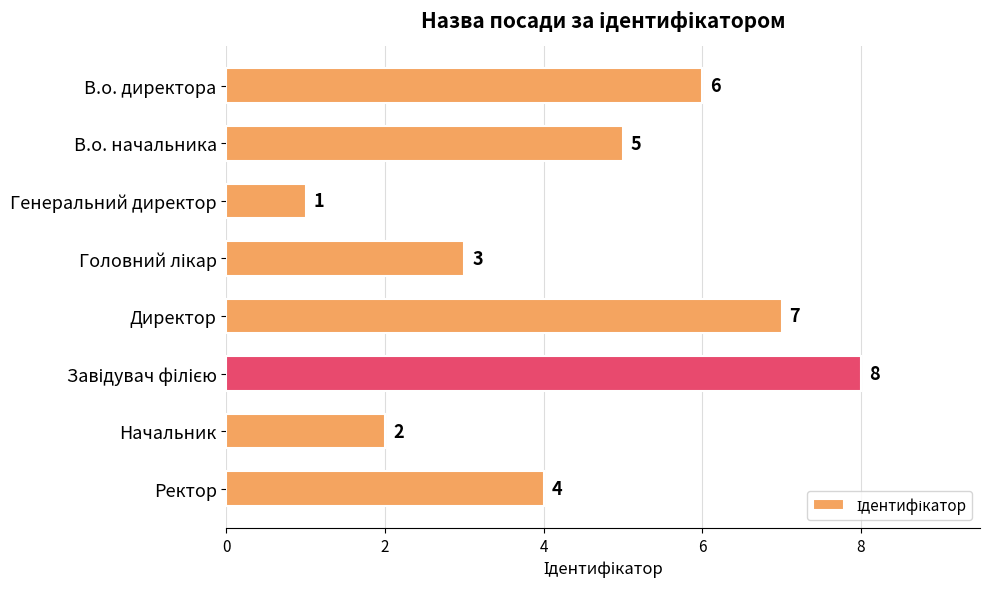

The chart shows a value of 10 at Директор. True or false?

False